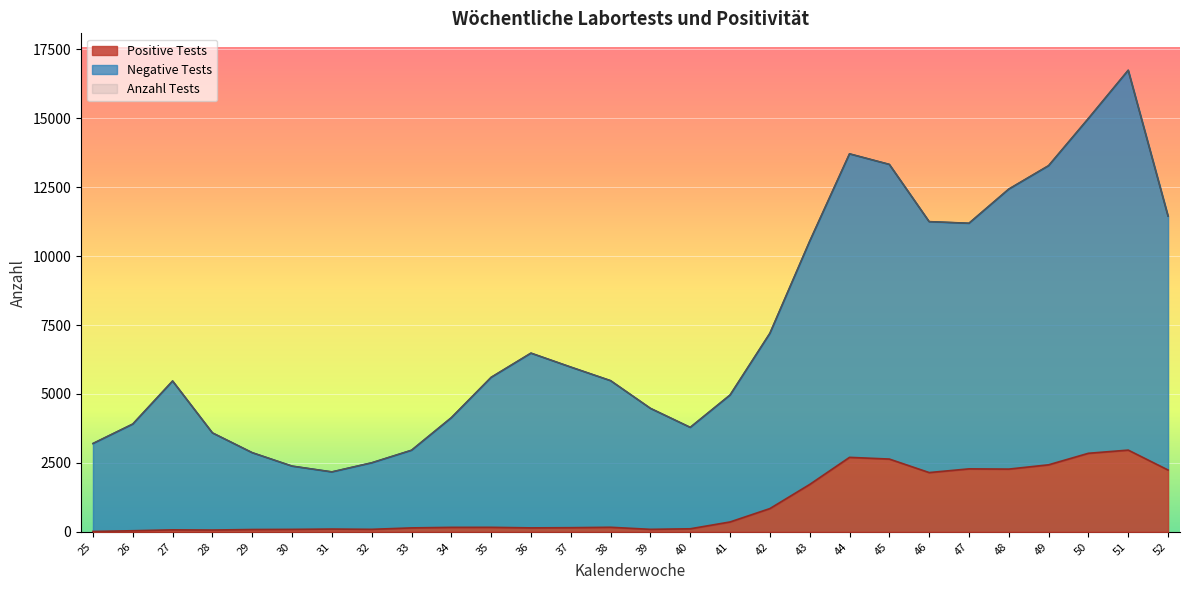

What is the sum of all Anzahl Tests values?

206073.0